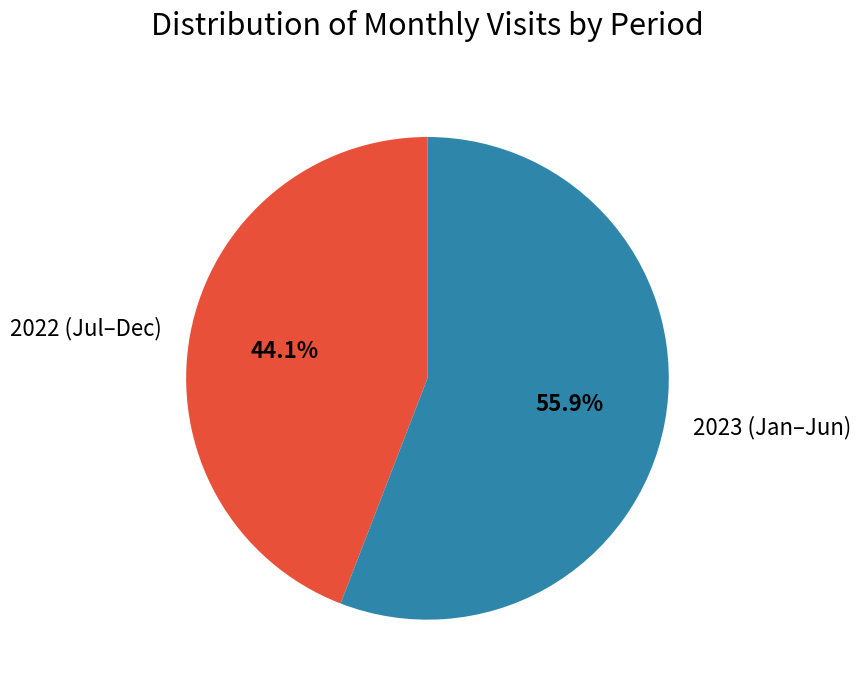

Which slice is the smallest?

2022 (Jul–Dec)